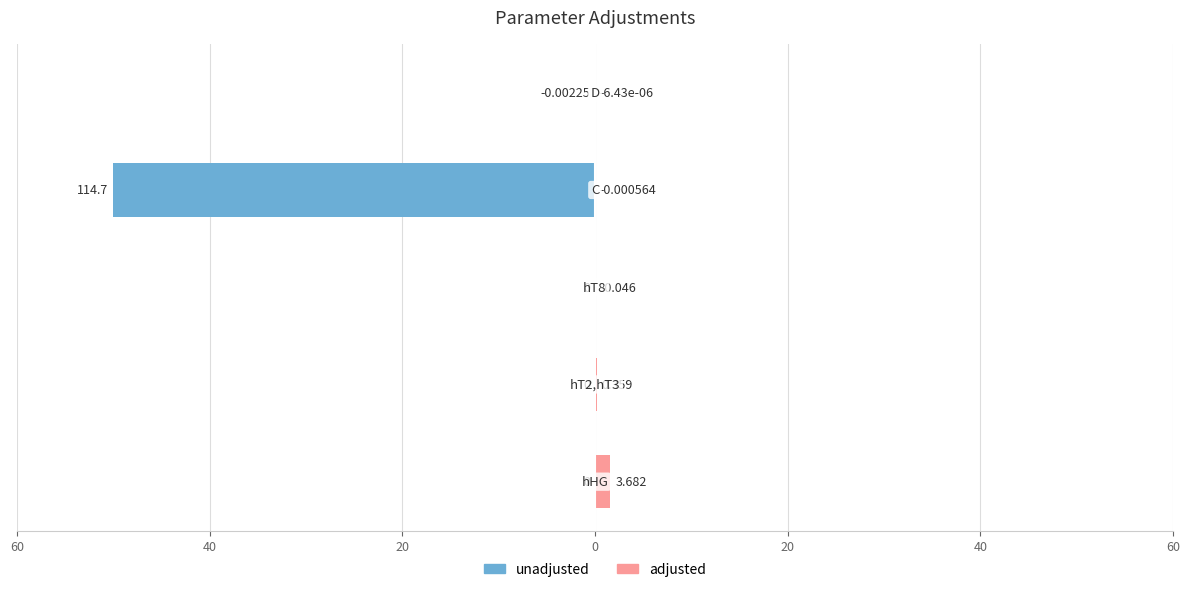

Reading left to right, transcribe all the data shown in this chart.

unadjusted: 60=0.0	40=0.0	20=0.0	0=-50.0	20=-0.0
adjusted: 60=1.6	40=0.2	20=0.0	0=0.0	20=0.0